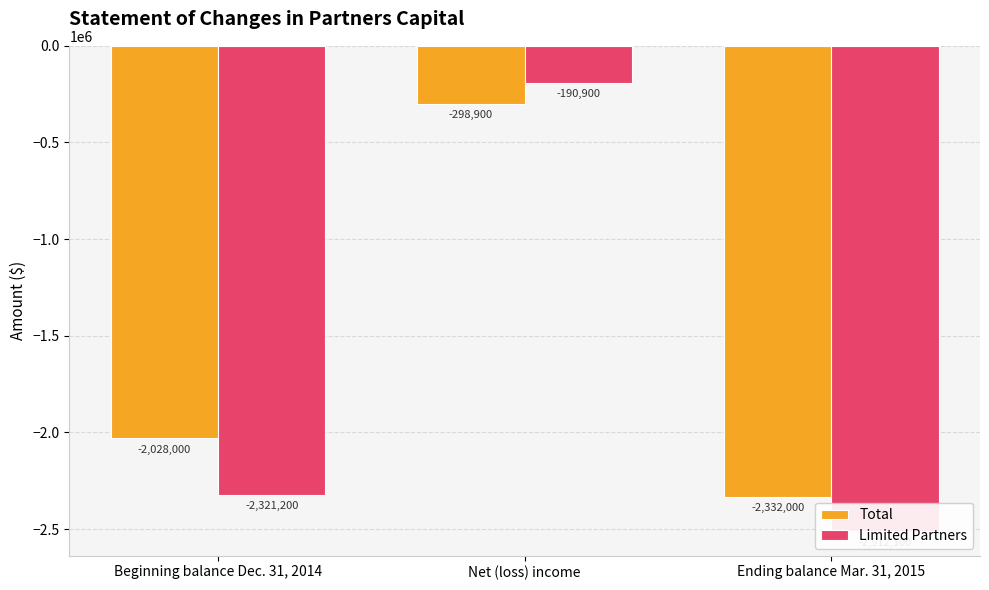

Reading left to right, what are all the values shown in this chart?

Total: -2028000	-298900	-2332000
Limited Partners: -2321200	-190900	-2512100